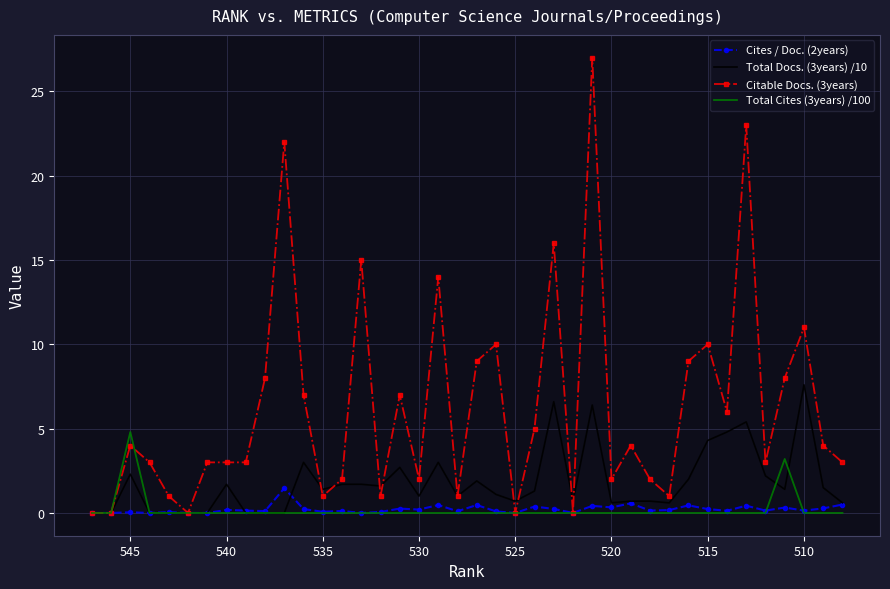

Rank the series by their maximum value, from highest to lowest.

Citable Docs. (3years), Total Docs. (3years) /10, Total Cites (3years) /100, Cites / Doc. (2years)